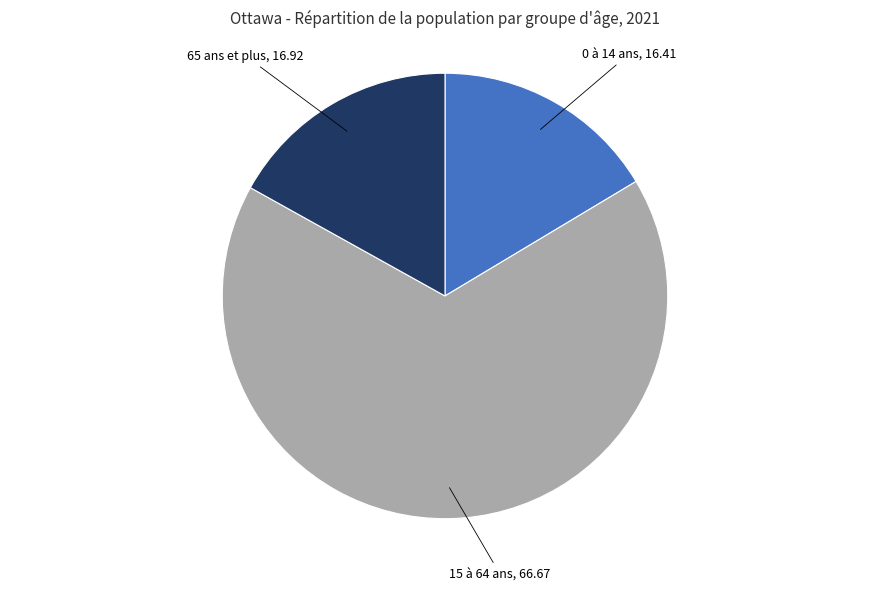

Is it true that 65 ans et plus is 17% of the pie?

True